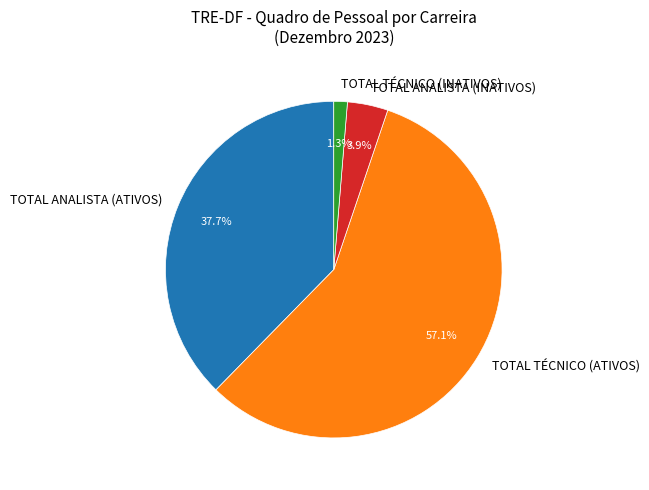

Is it true that TOTAL TÉCNICO (INATIVOS) is 11% of the pie?

False